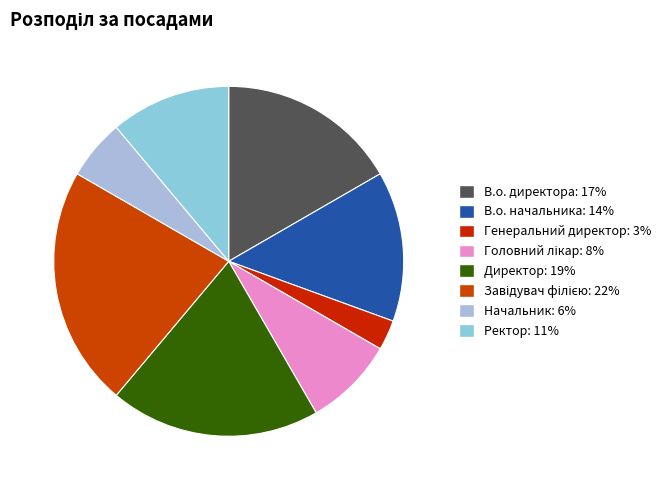

How many slices are in this pie chart?

8